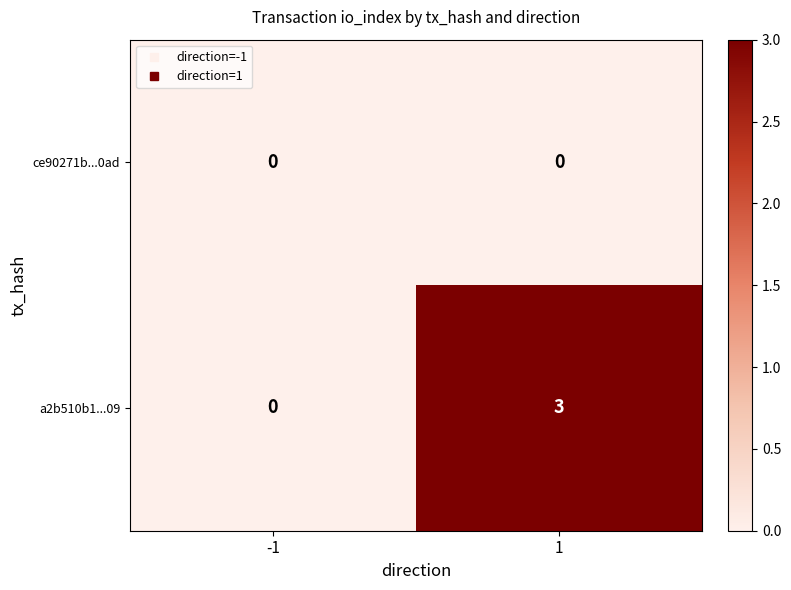

List the series in order of their overall mean, lowest first.

ce90271b...0ad, a2b510b1...09